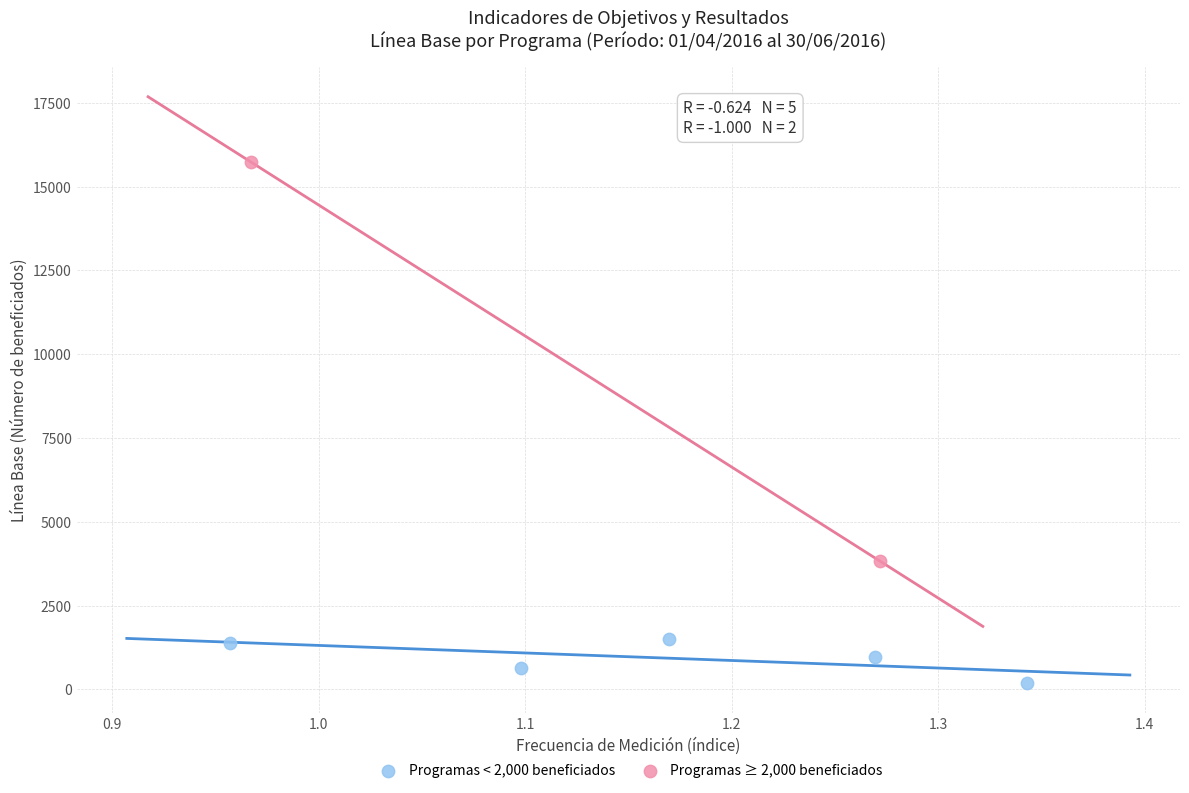

Which series reaches the maximum Y coordinate?

Programas ≥ 2,000 beneficiados